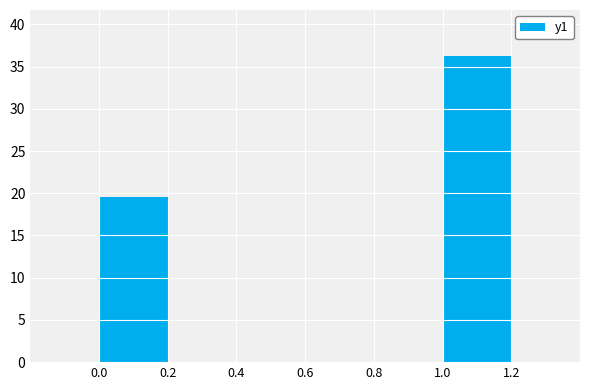

What is the smallest value displayed?

19.5